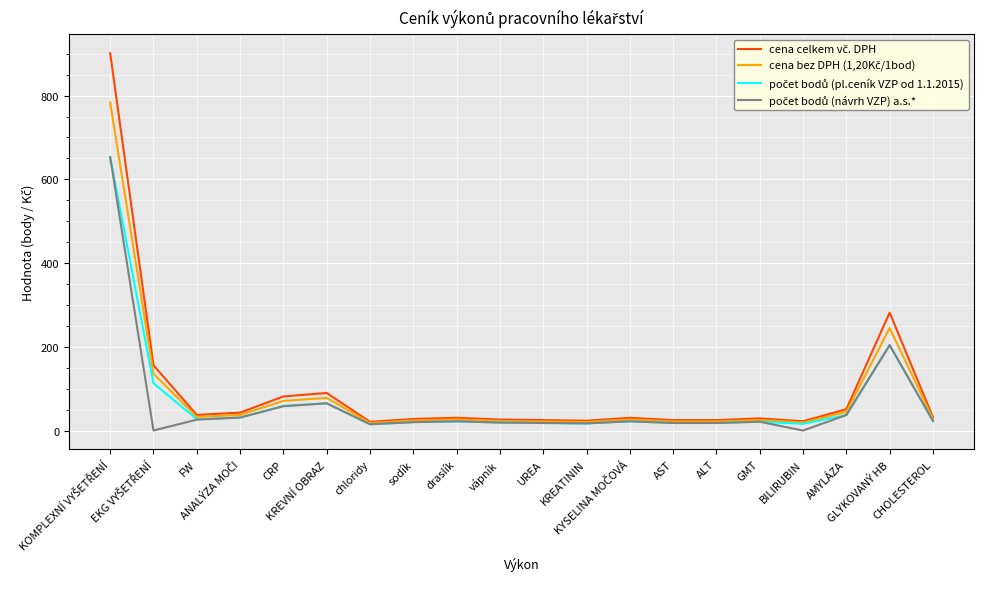

Reading left to right, transcribe all the data shown in this chart.

cena celkem vč. DPH: 901.1	155.9	37.3	42.8	81.4	89.7	20.7	27.6	30.4	26.2	24.8	23.5	30.4	24.8	24.8	29.0	22.1	51.1	281.5	31.7
cena bez DPH (1,20Kč/1bod): 783.6	135.6	32.4	37.2	70.8	78.0	18.0	24.0	26.4	22.8	21.6	20.4	26.4	21.6	21.6	25.2	19.2	44.4	244.8	27.6
počet bodů (pl.ceník VZP od 1.1.2015): 653.0	113.0	27.0	31.0	59.0	65.0	15.0	20.0	22.0	19.0	18.0	17.0	22.0	18.0	18.0	21.0	16.0	37.0	204.0	23.0
počet bodů (návrh VZP) a.s.*: 653.0	0.0	26.0	31.0	58.0	65.0	15.0	20.0	22.0	19.0	18.0	17.0	22.0	18.0	18.0	21.0	0.0	37.0	204.0	23.0